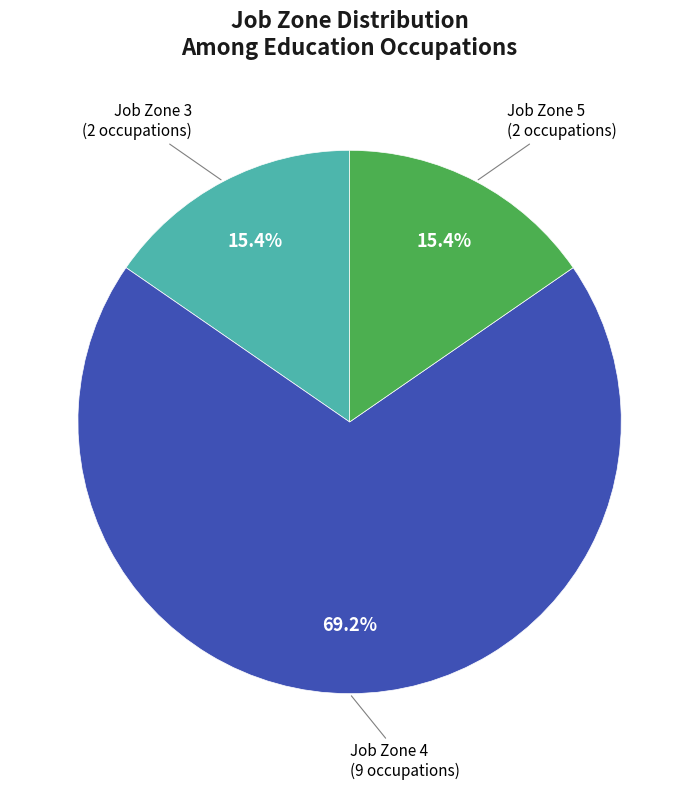

Does any single category account for the majority?

Yes